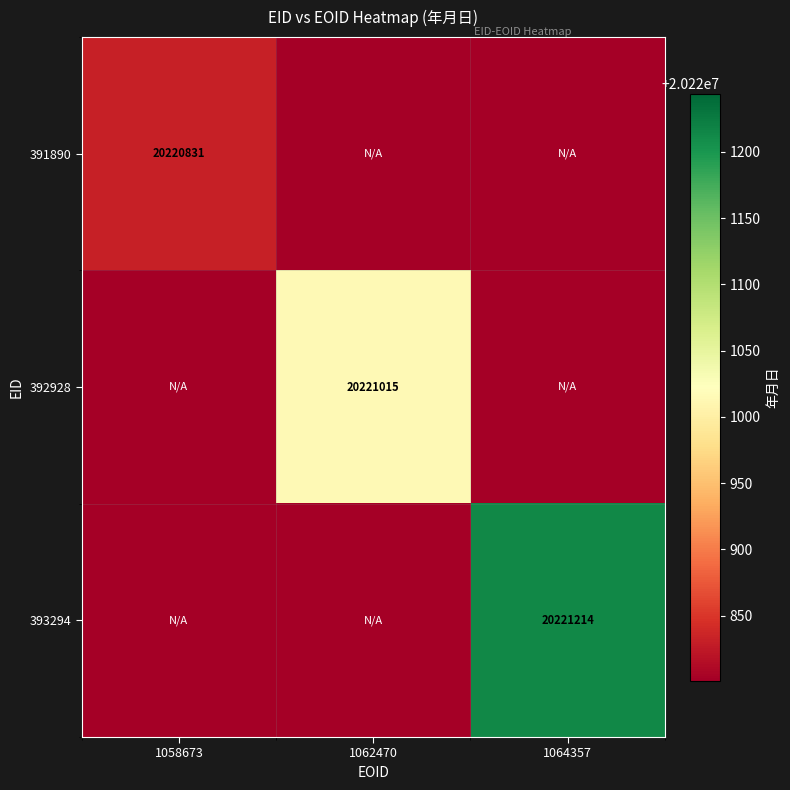

The 392928 series shows 20221015 at 1062470. True or false?

True